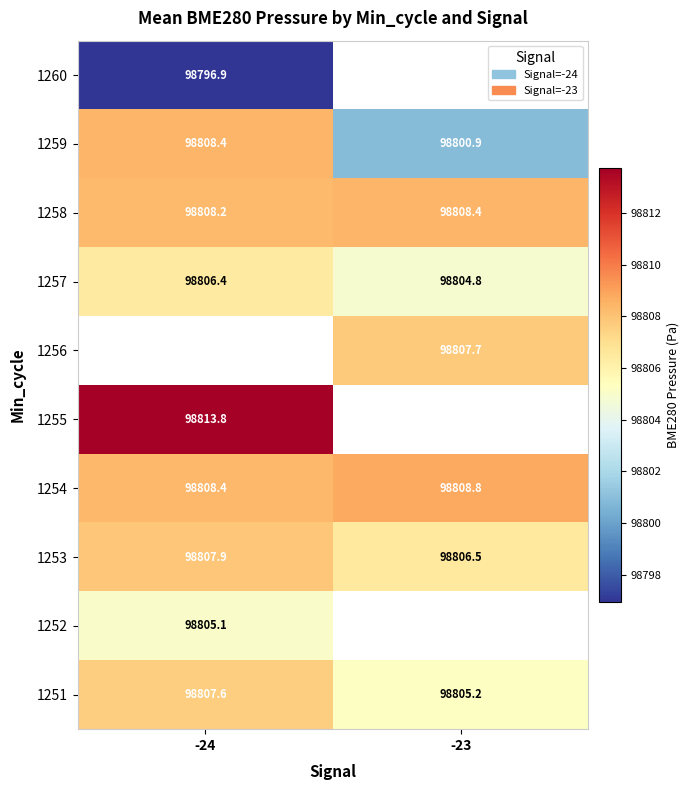

What is the maximum value shown in the chart?

98813.8